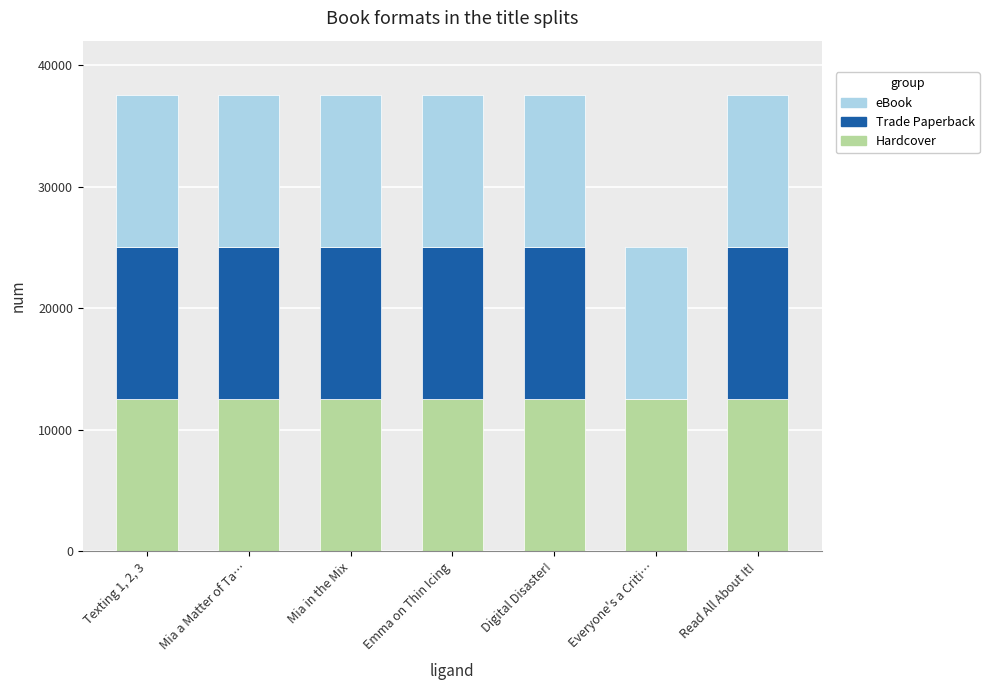

What is the total value across all series at Read All About It!?

37500